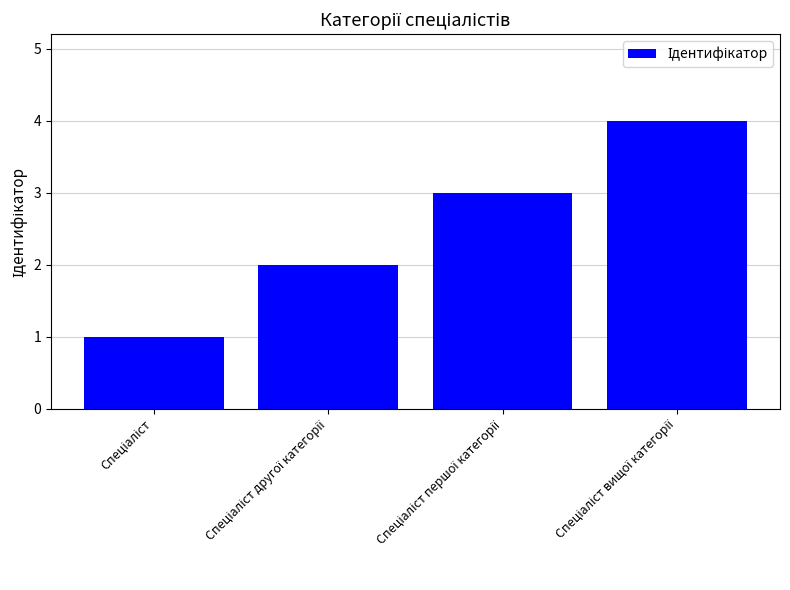

What is the minimum value shown in the chart?

1